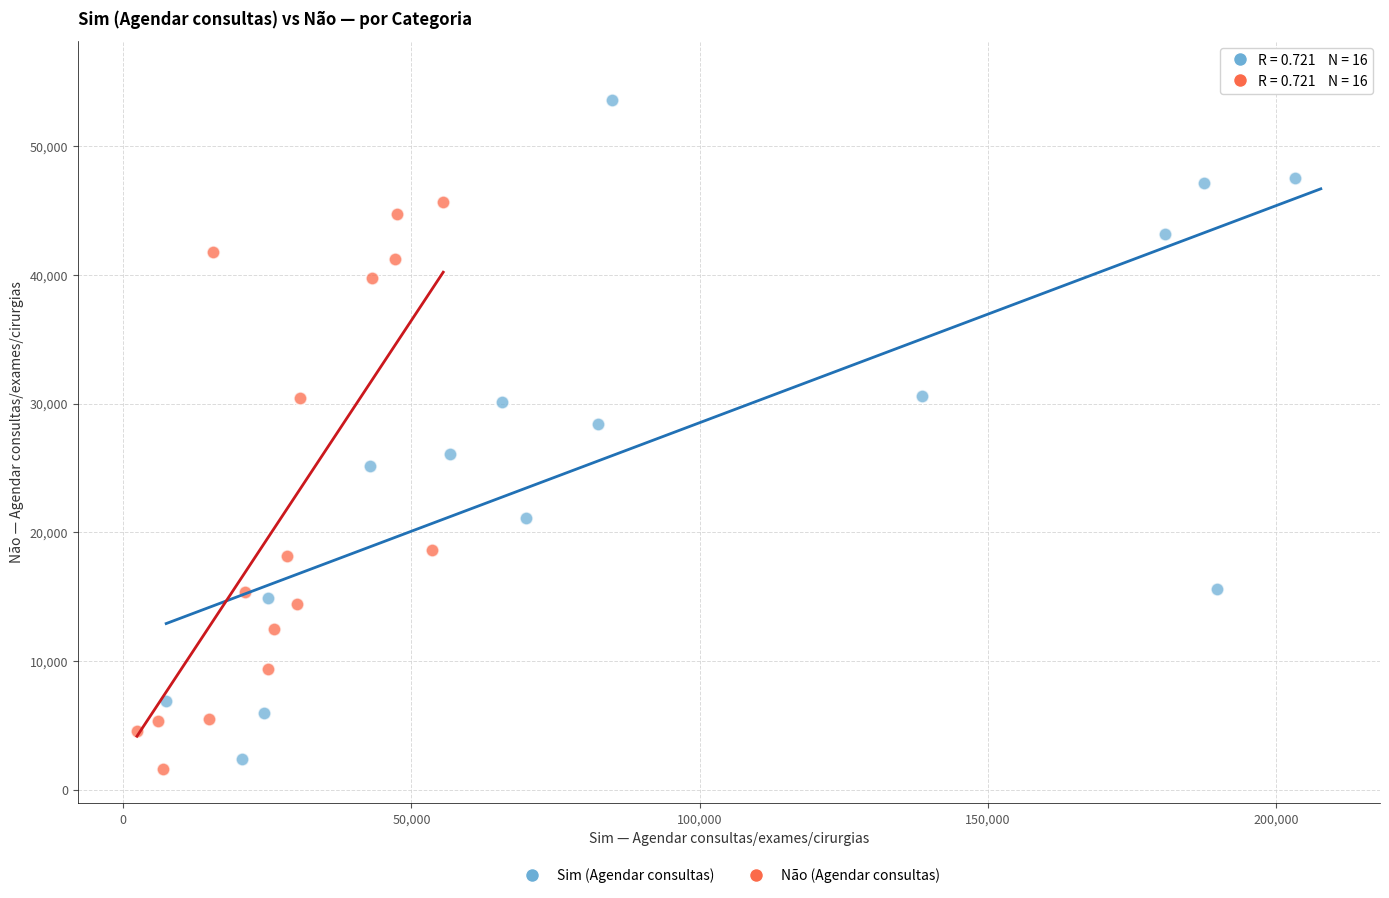

Which series contains the highest Y value?

Sim (Agendar consultas)